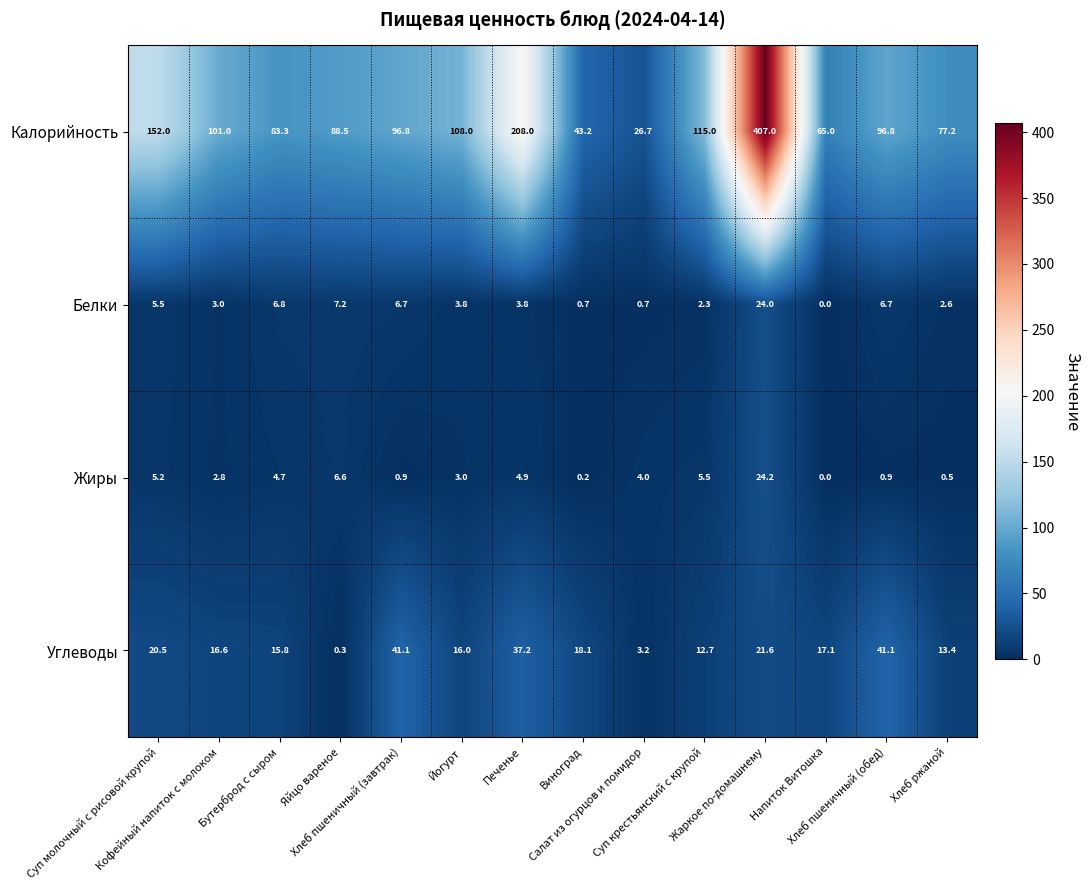

What is the maximum value for Жиры?

24.2